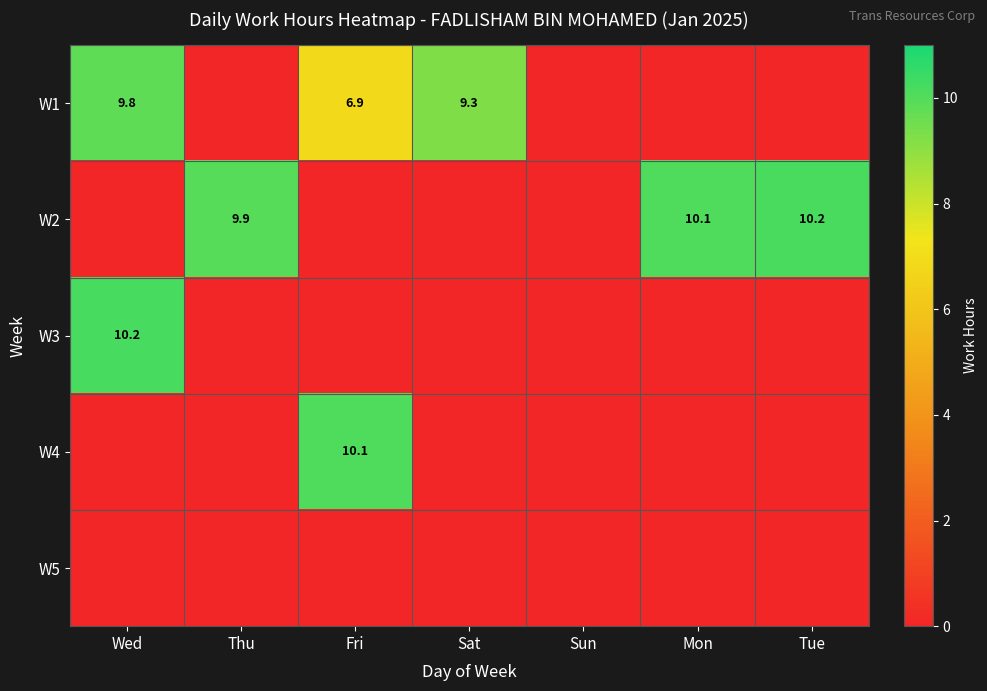

The value of W2 at Thu is 17.8. True or false?

False